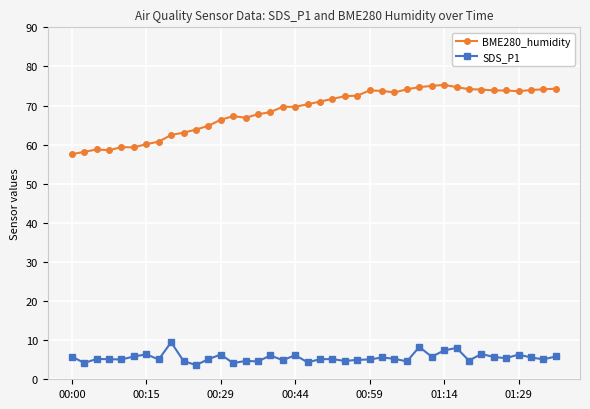

Which series has the widest spread of values?

BME280_humidity